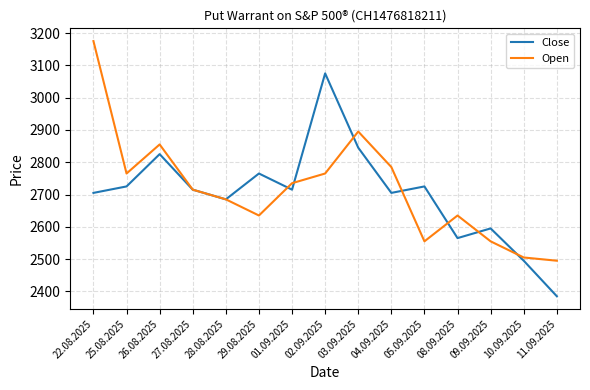

Which category has the lowest value in the Close series?

11.09.2025